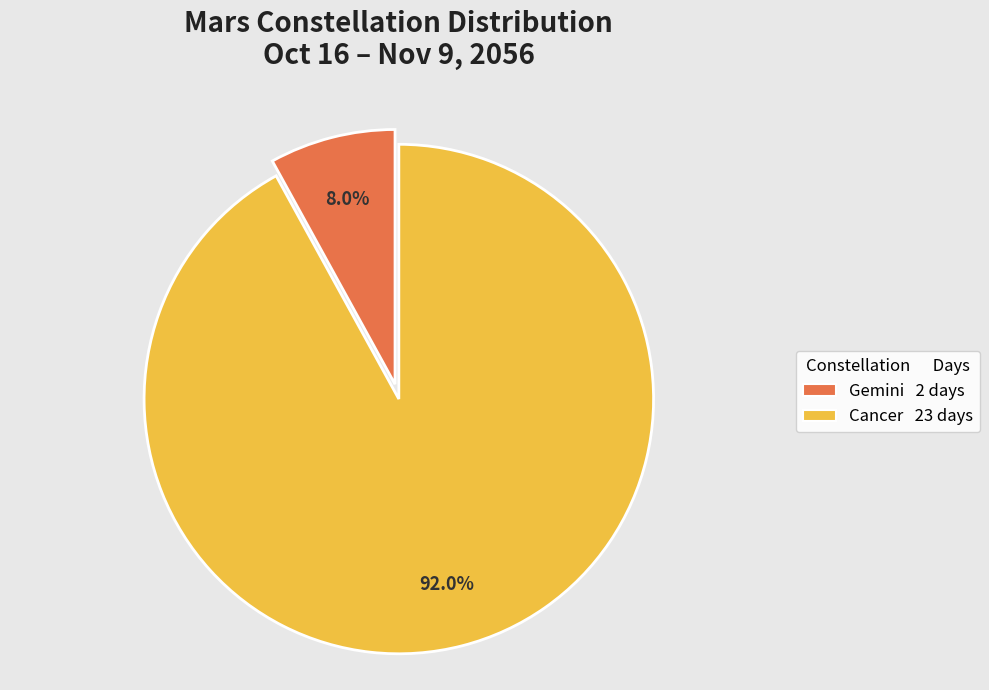

Between Gemini and Cancer, which is larger?

Cancer